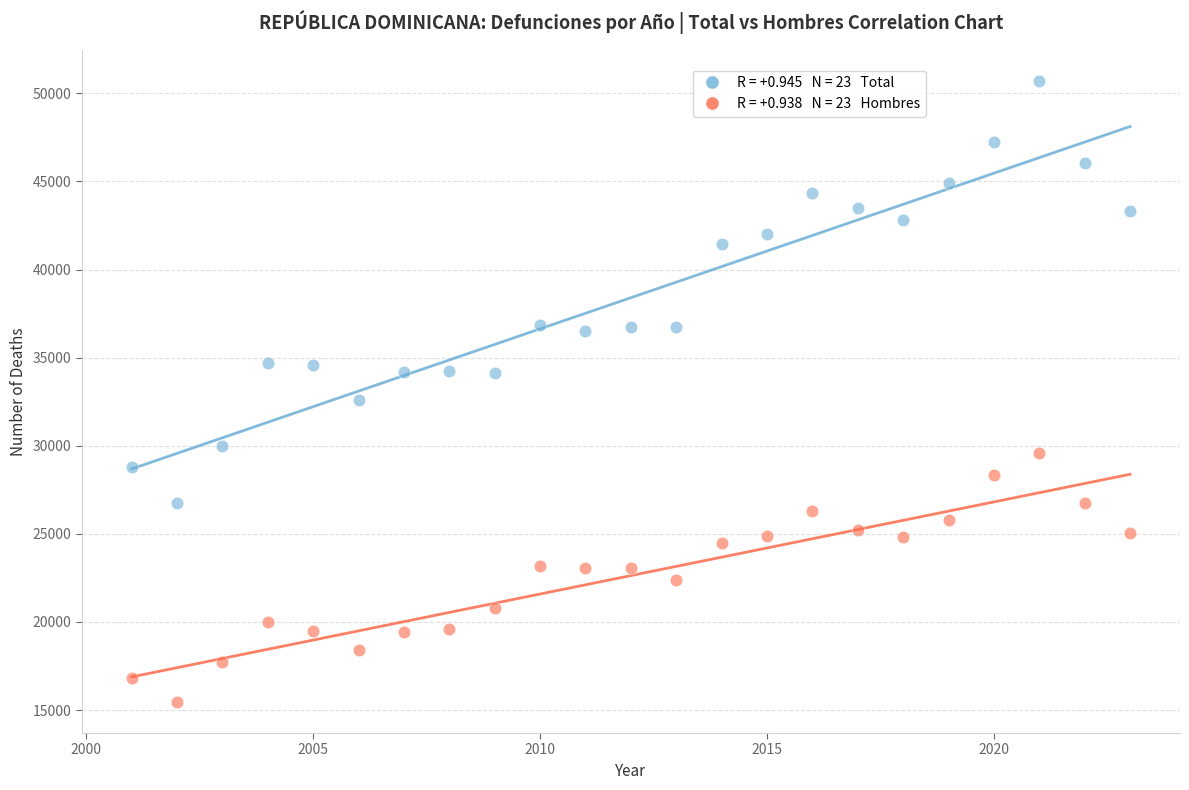

Across all series, what Y value is closest to 33081?

32596